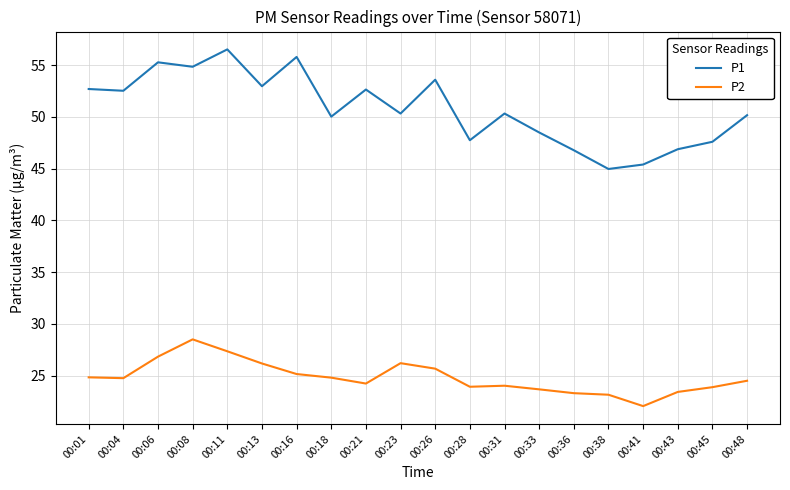

How many lines are shown in the chart?

2